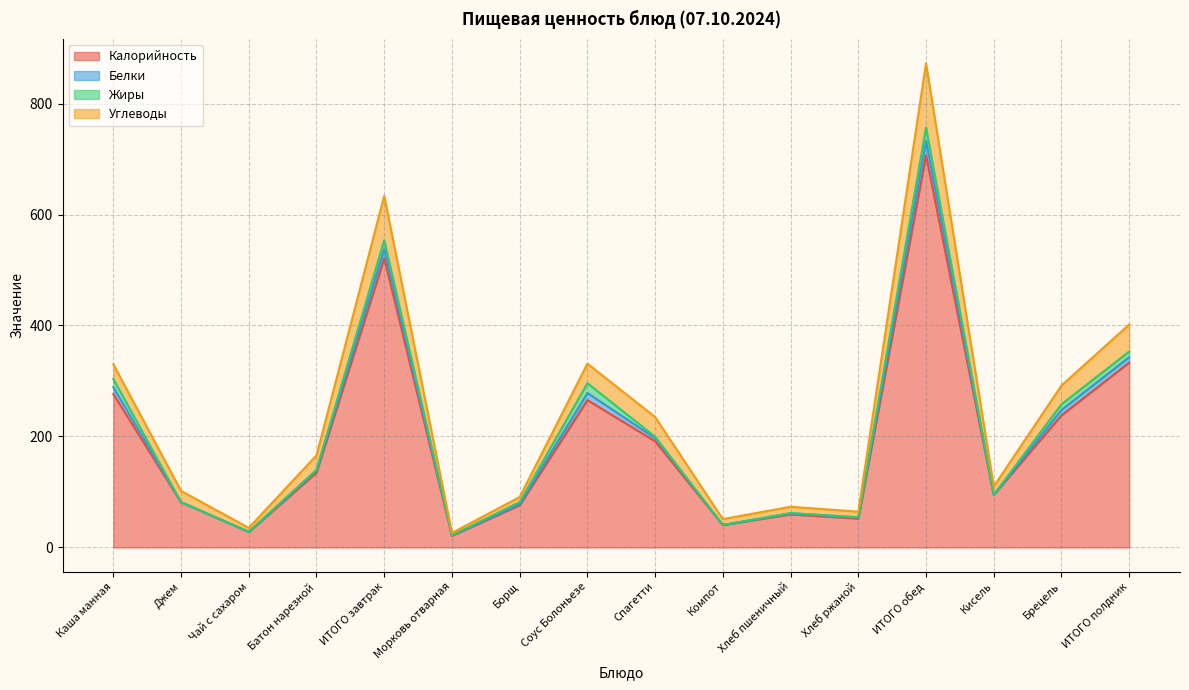

At which category is the sum across all series the highest?

ИТОГО обед